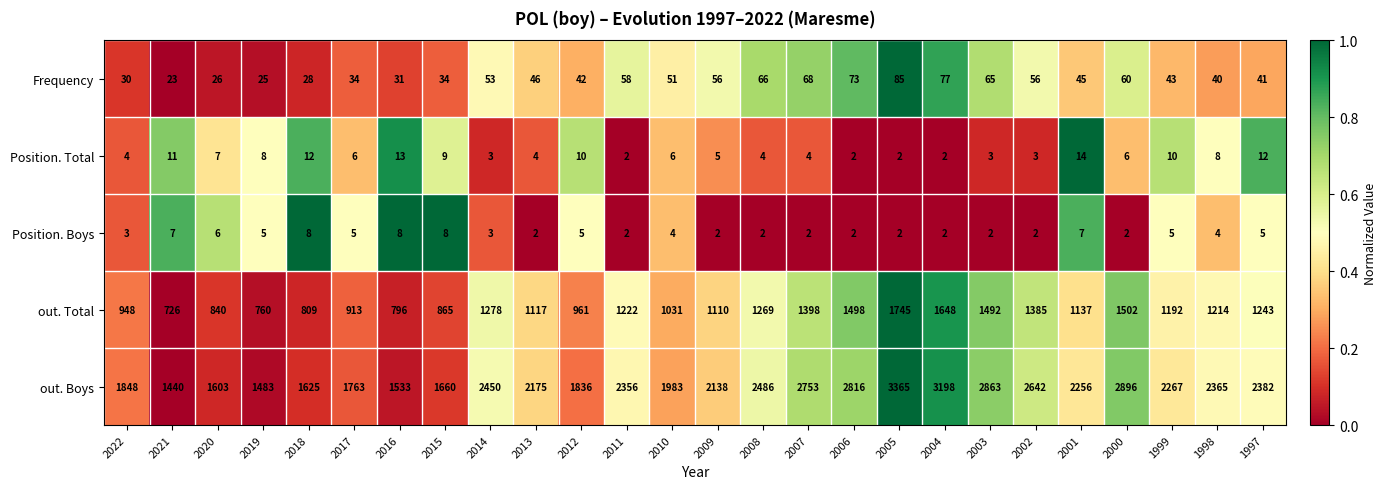

Which series changed the most between 2022 and 2018?

out. Boys